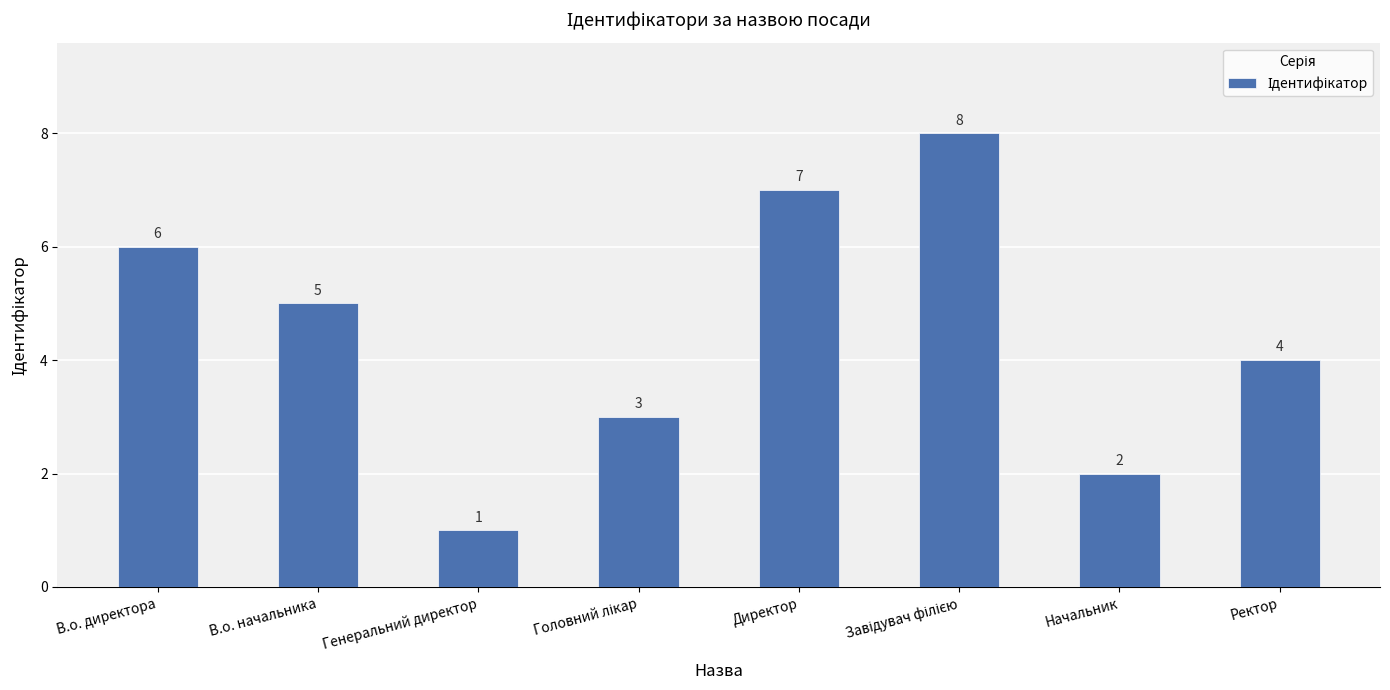

What is the difference between the maximum and minimum values?

7